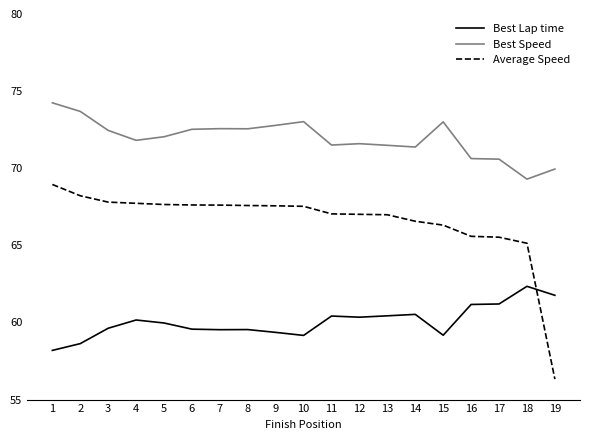

Read the Best Lap time value at 16.

61.2